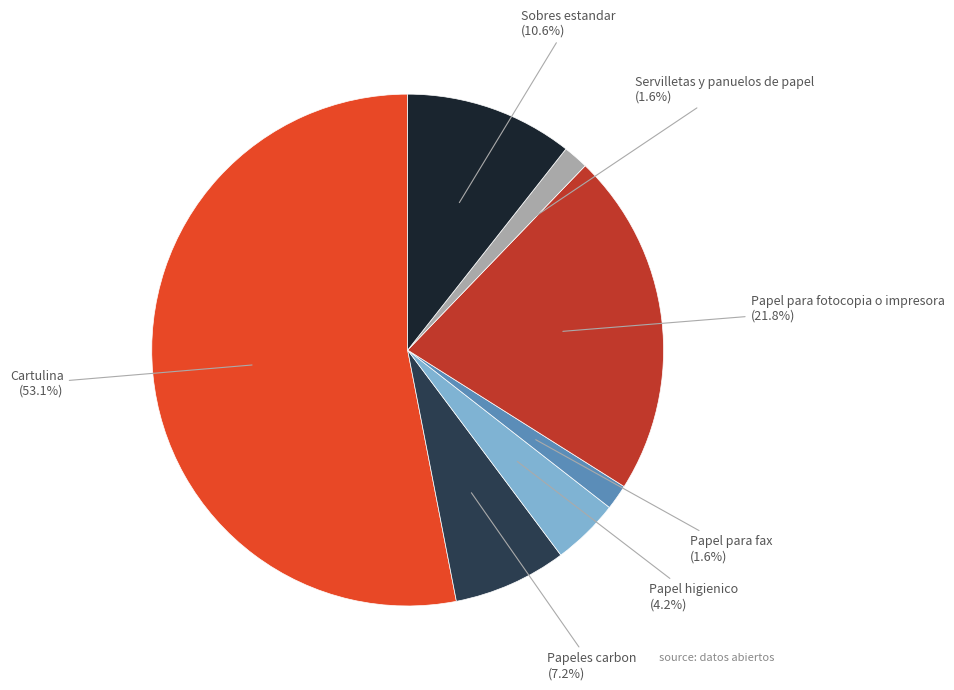

Is there a majority slice in this chart?

Yes